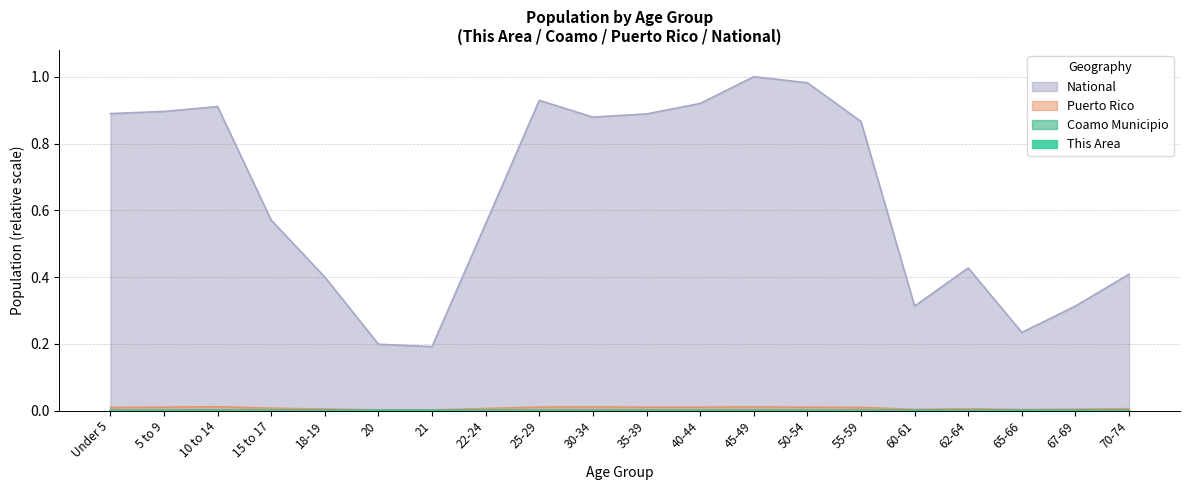

At which category does National reach its first local valley?

21